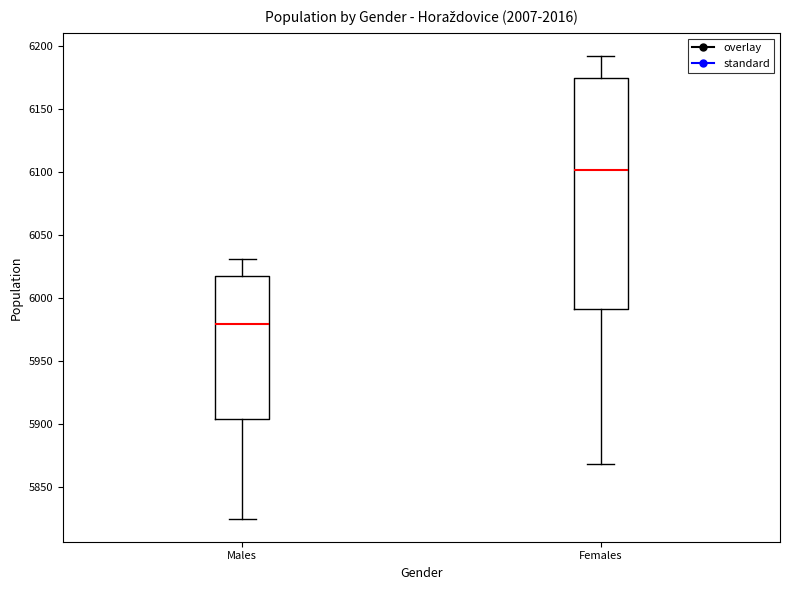

Which box has the lowest median line?

Males